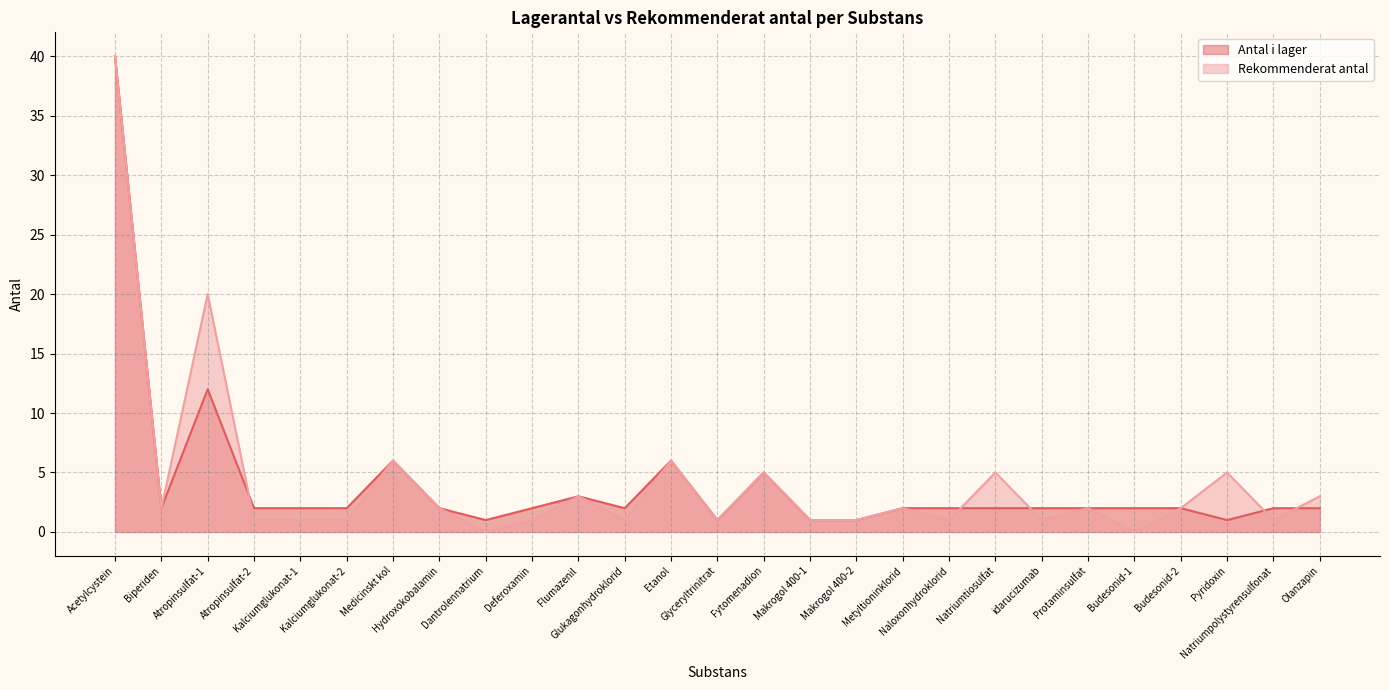

What is the difference between the second highest and second lowest values in the Rekommenderat antal series?

20